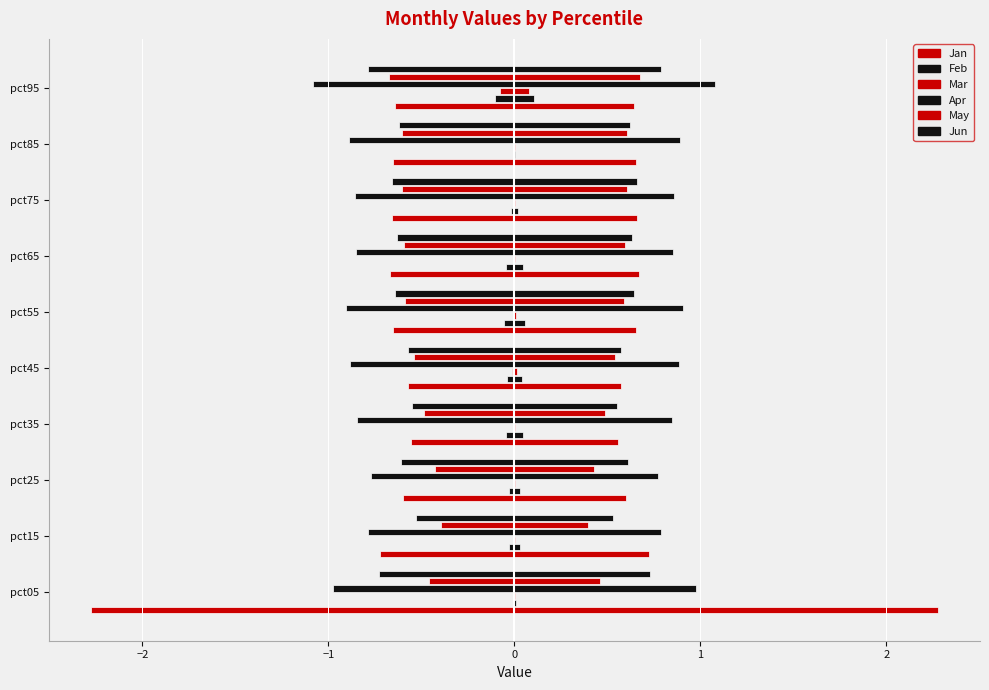

How many distinct data groups are displayed?

12